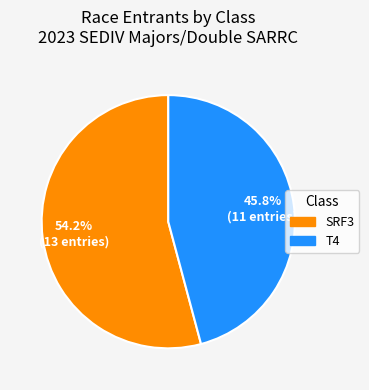

Approximately how many times larger is the value at SRF3 compared to T4?

1.2